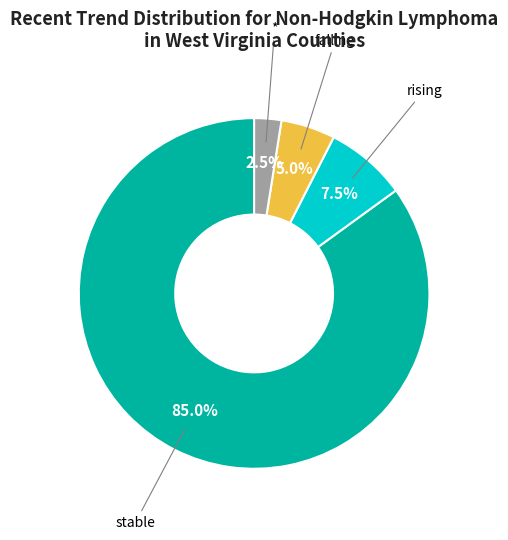

The falling slice represents 5% of the pie. True or false?

True